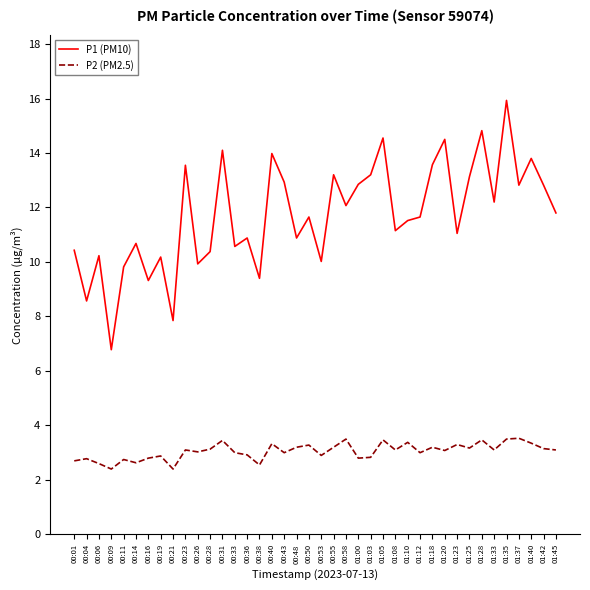

List the series in order of their overall mean, highest first.

P1 (PM10), P2 (PM2.5)